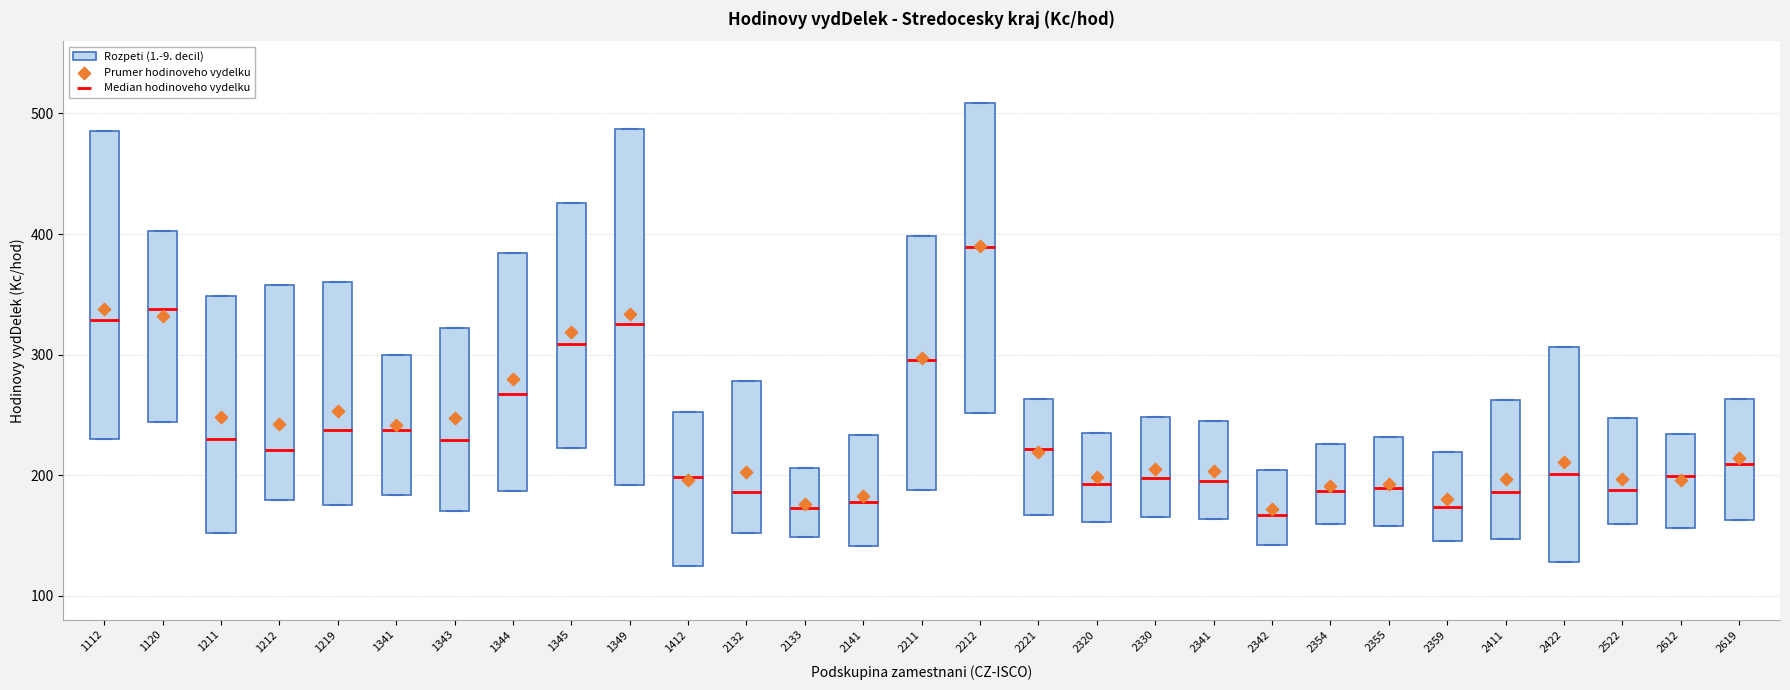

Which box has the highest median line?

2212